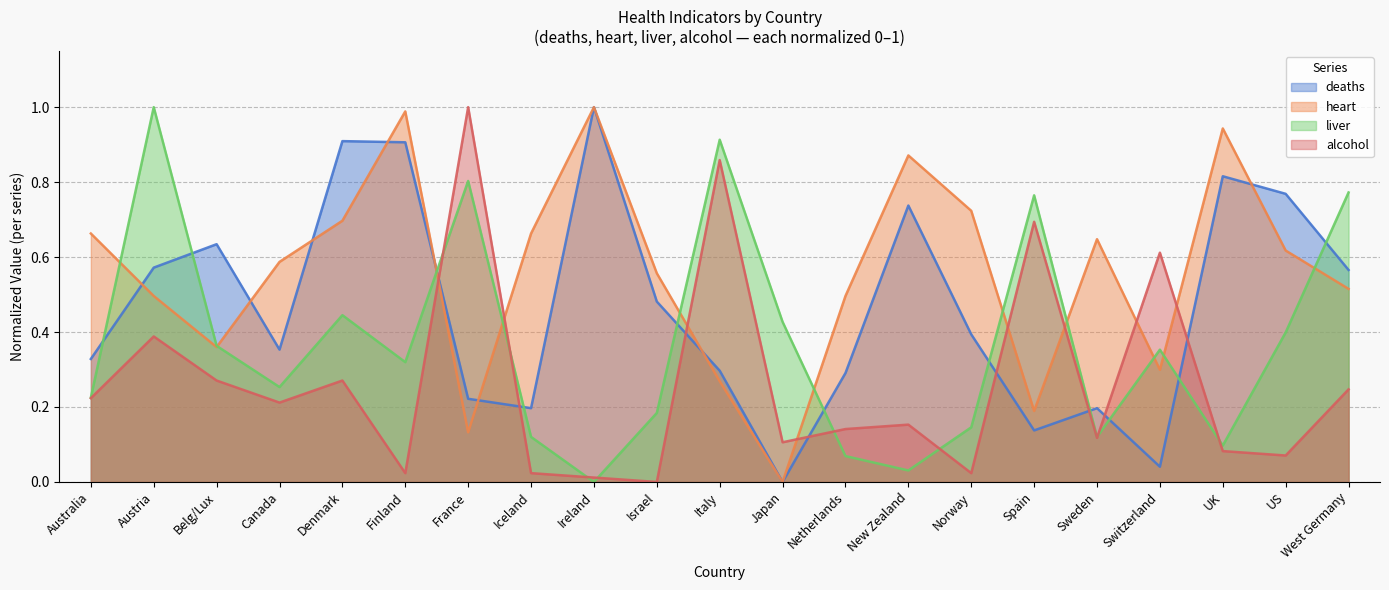

What is the difference between the maximum and minimum values in the liver series?

1.0